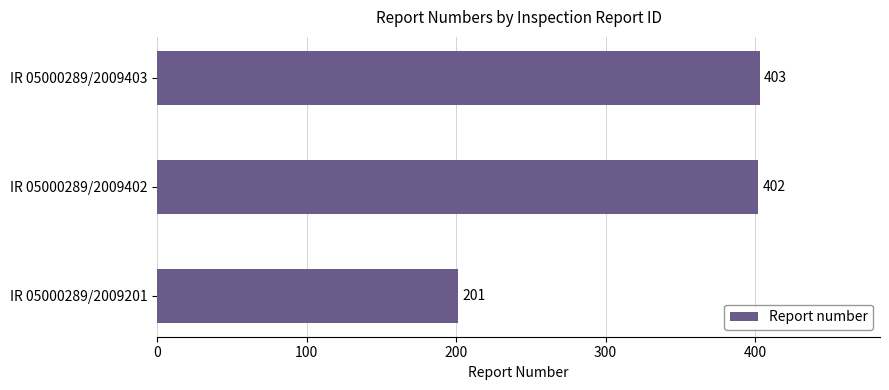

Approximately how many times larger is the value at IR 05000289/2009402 compared to IR 05000289/2009403?

1.0